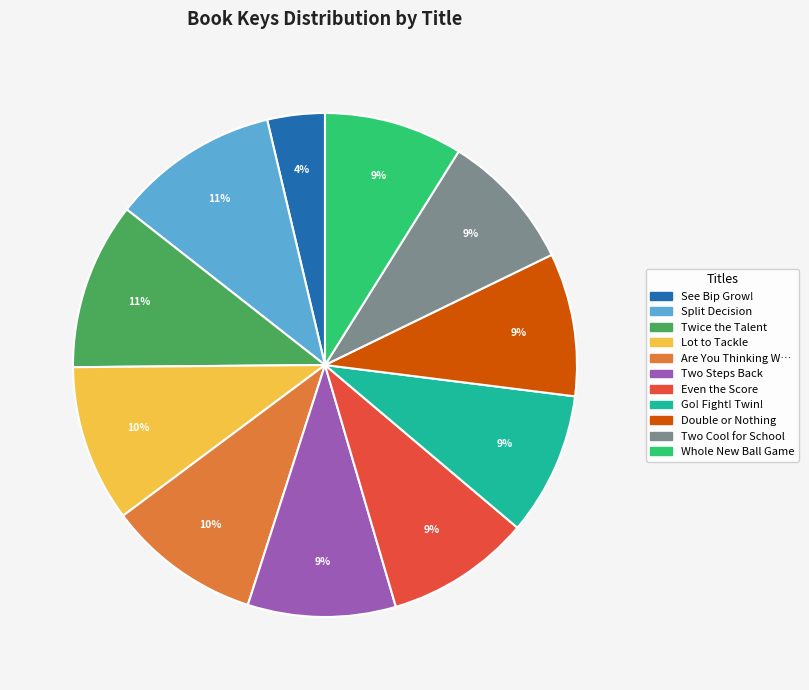

How many segments does this pie chart have?

11